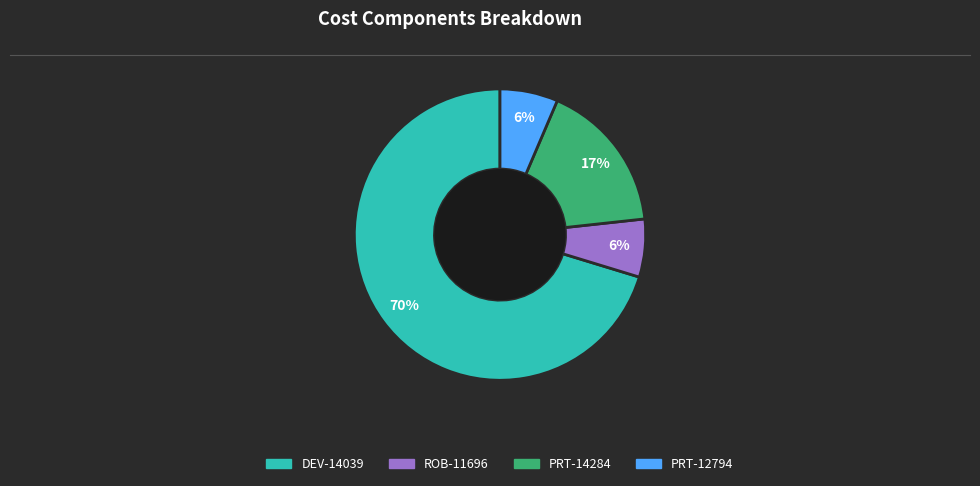

The ROB-11696 slice represents 1% of the pie. True or false?

False